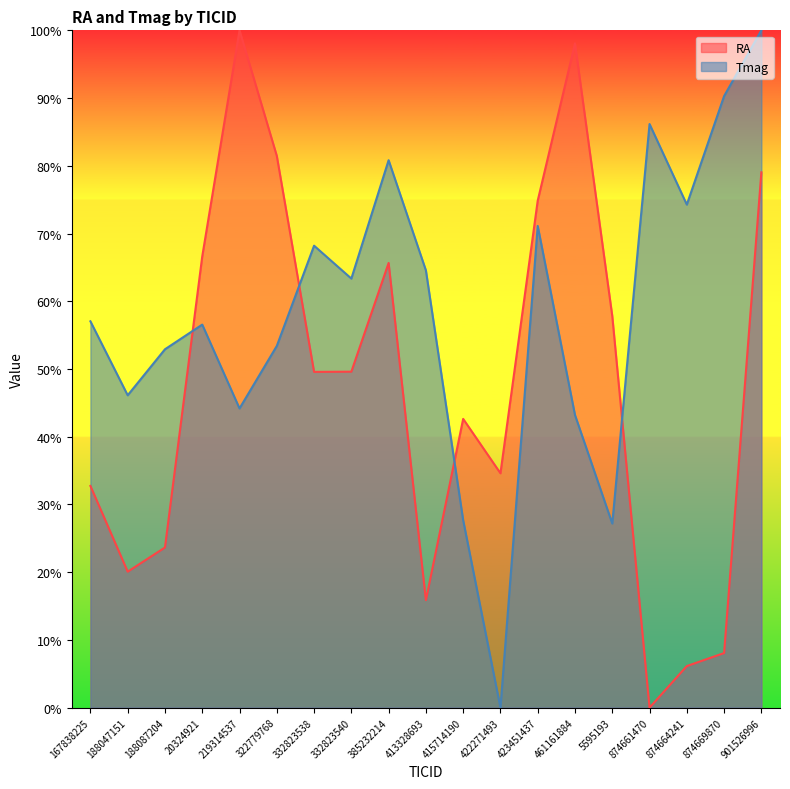

Is the value of Tmag at 332823538 greater than the value of RA at 5595193?

Yes